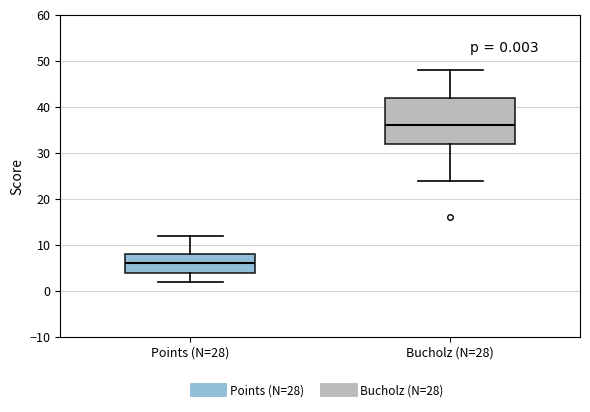

Comparing the boxes themselves (not the whiskers), which one is the tallest?

Bucholz (N=28)